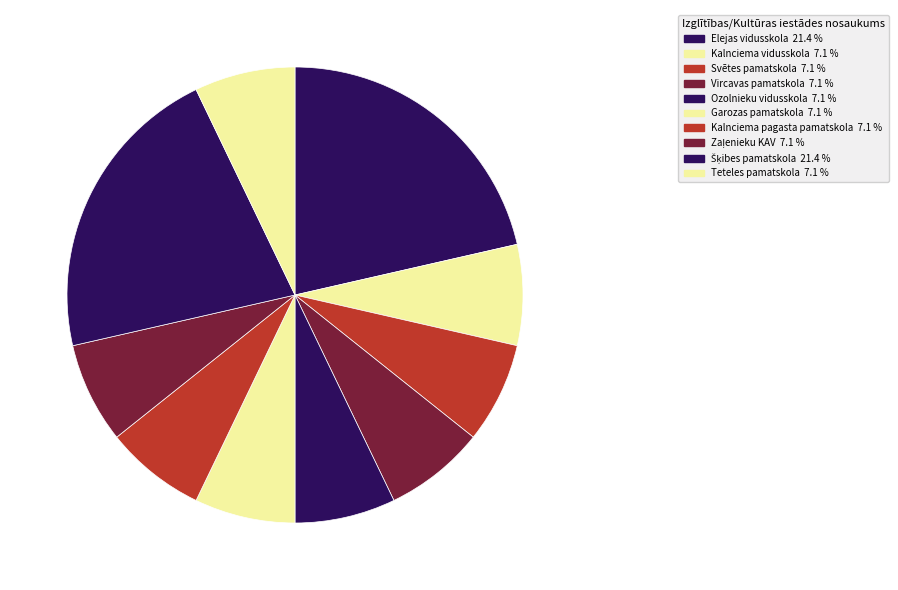

Rank the categories by value from highest to lowest.

Elejas vidusskola, Šķibes pamatskola, Kalnciema vidusskola, Svētes pamatskola, Vircavas pamatskola, Ozolnieku vidusskola, Garozas pamatskola, Kalnciema pagasta pamatskola, Zaļenieku KAV, Teteles pamatskola